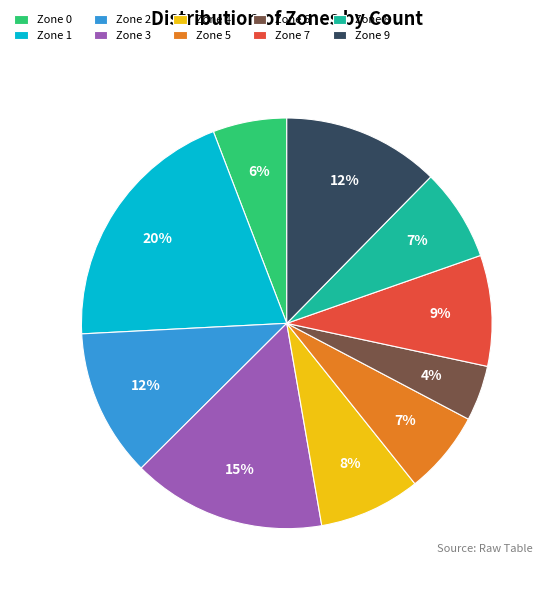

Is Zone 4 the majority of the pie?

No